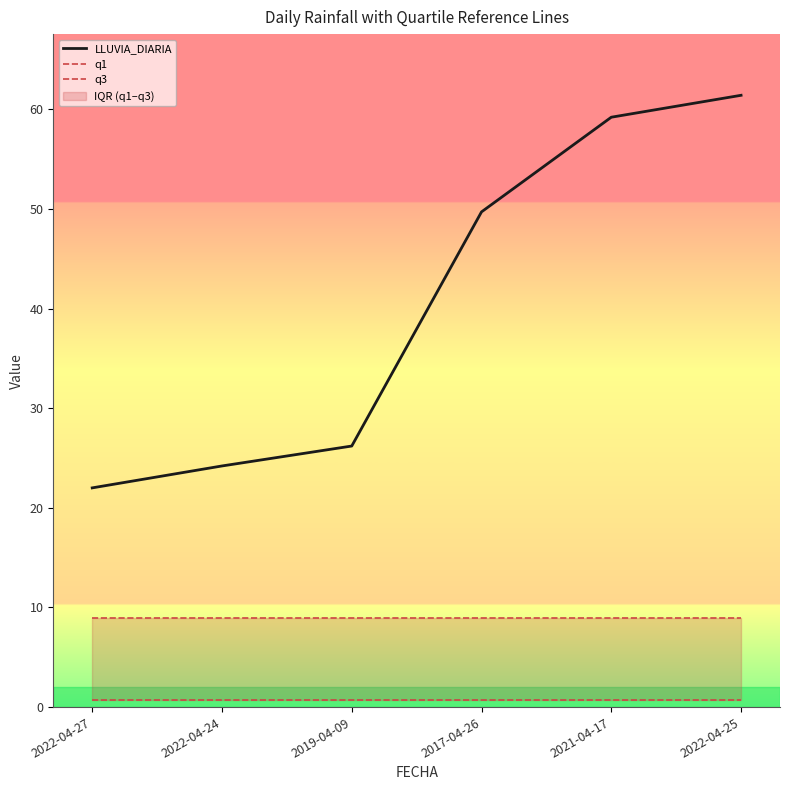

Read the q1 value at 2017-04-26.

0.8